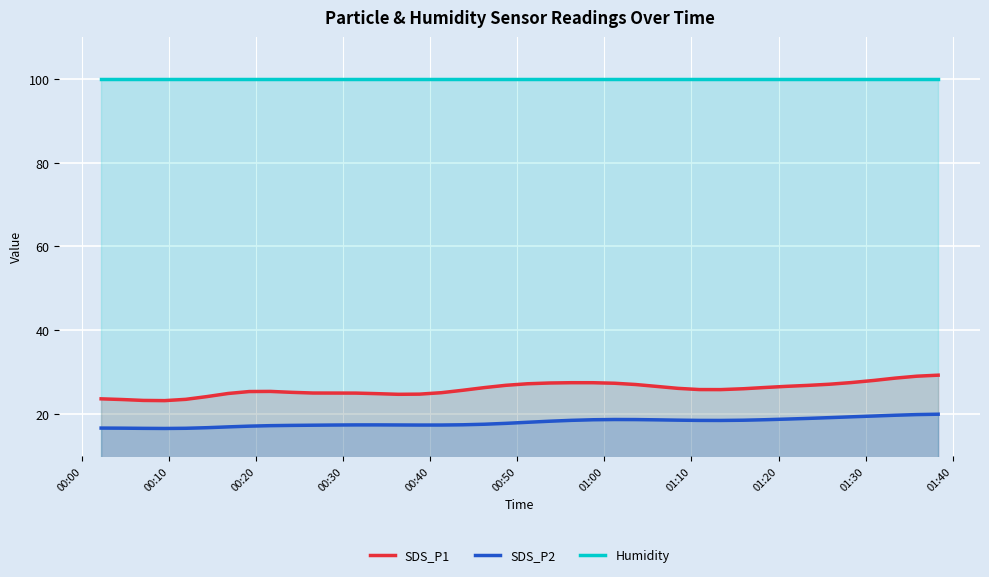

What is the greatest value displayed?

99.9